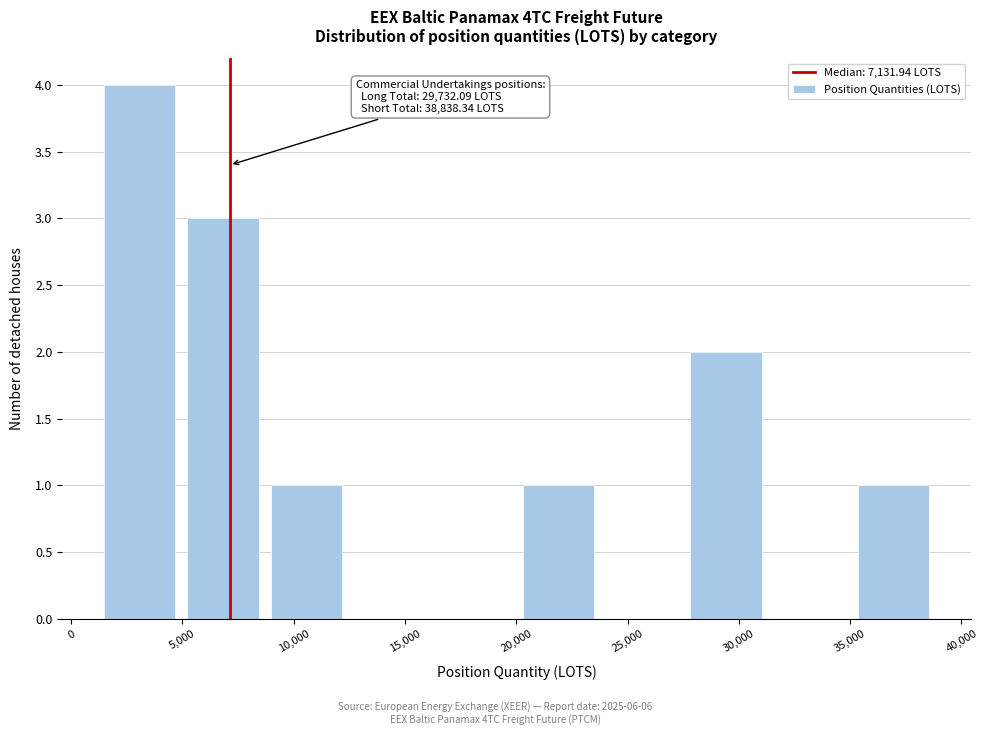

Which range on the x-axis has the tallest bar?

1000 to 5000